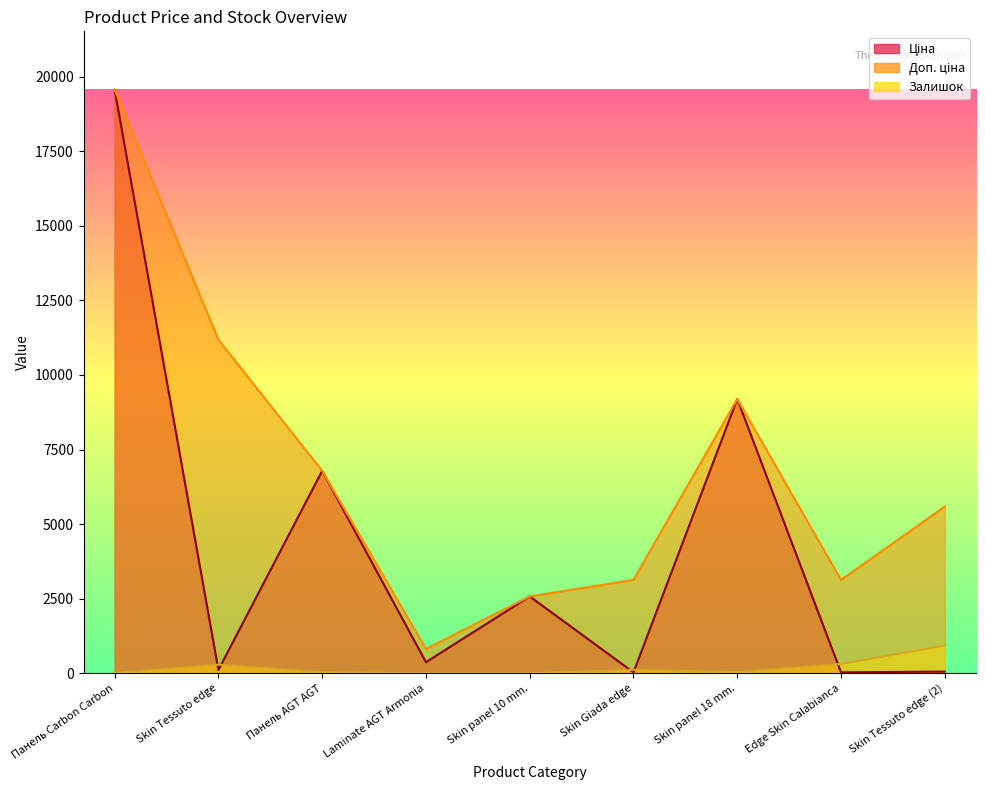

What is the lowest value of the Доп. ціна series?

818.0